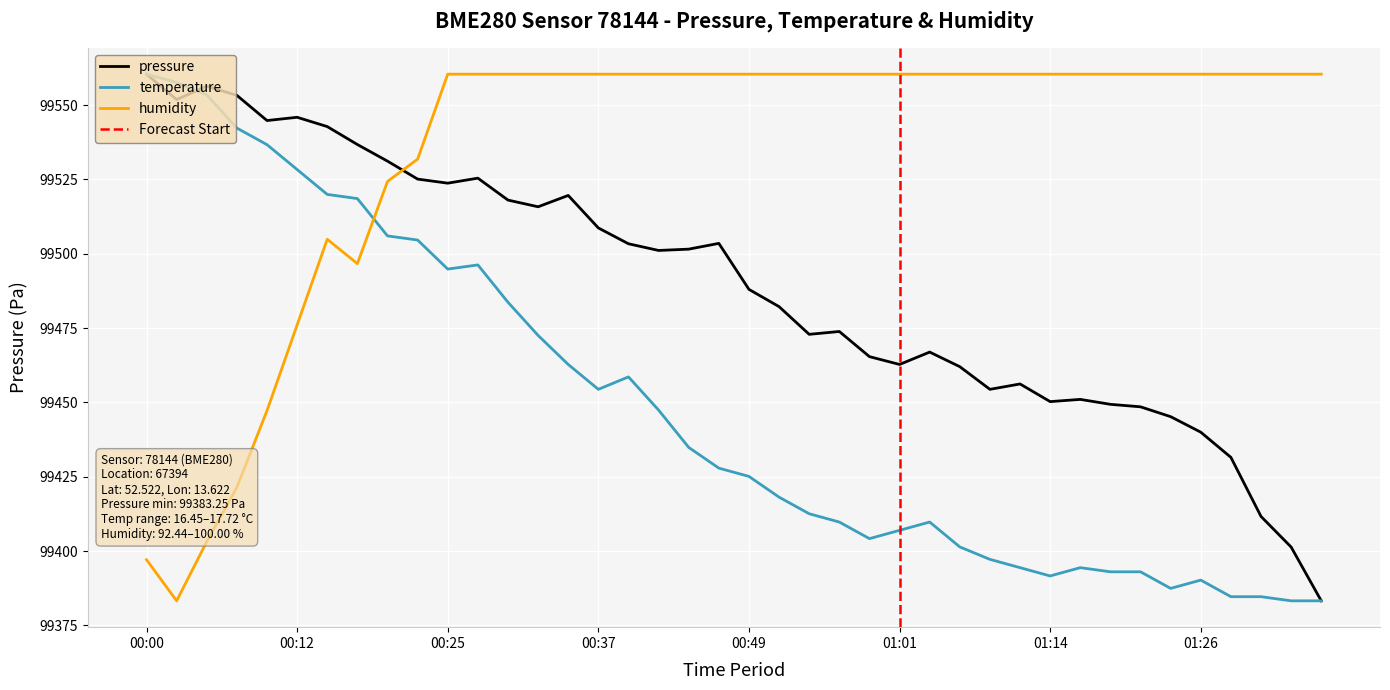

Is it true that pressure equals 99454.4 at 01:09?

True